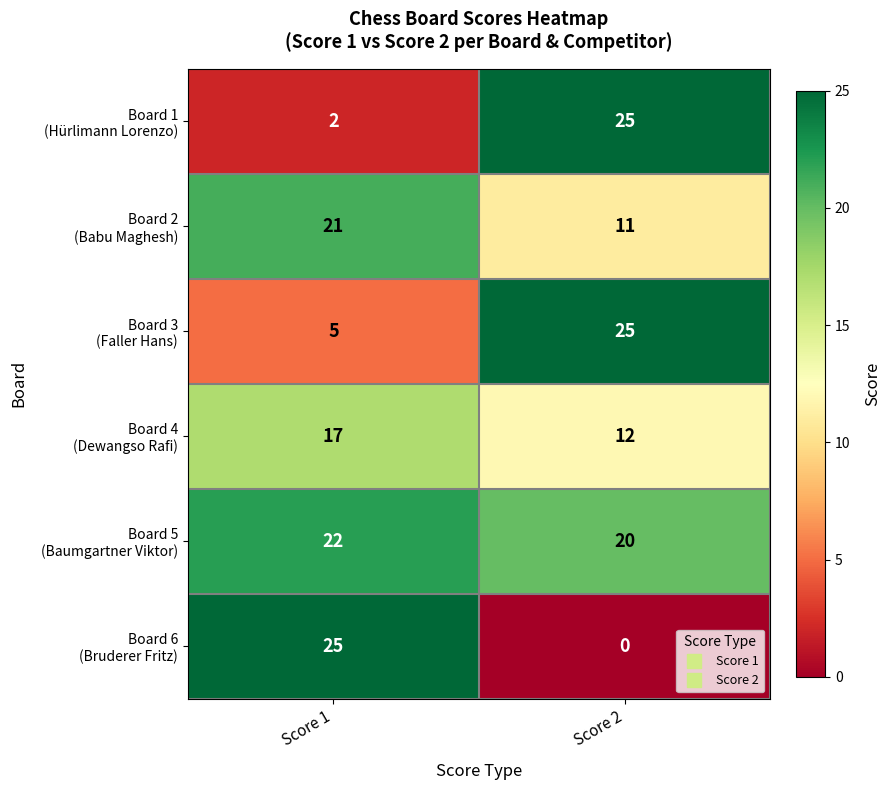

Count the number of categories in the chart.

2